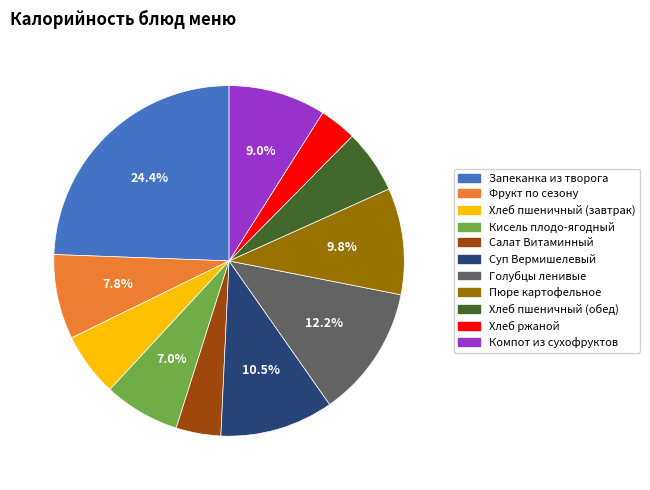

Does Фрукт по сезону account for over 50% of the chart?

No